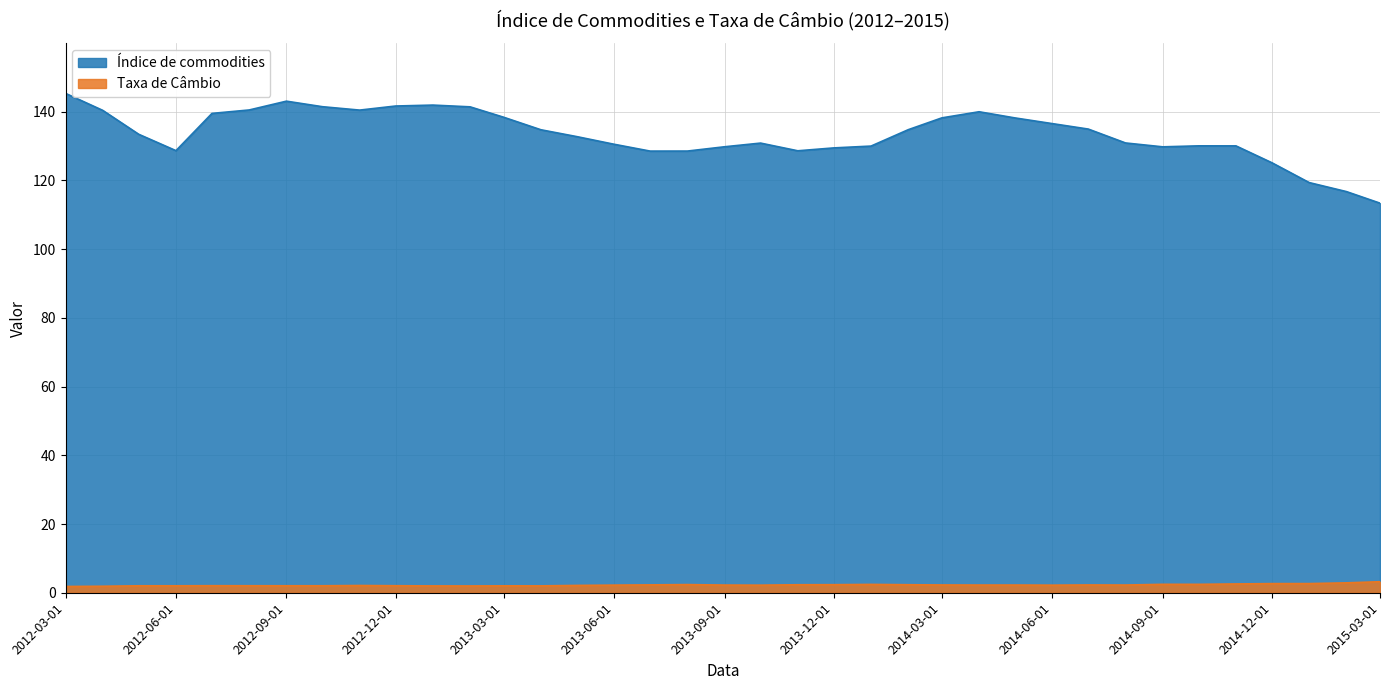

Reading left to right, what are all the values shown in this chart?

Taxa de Câmbio: 2012-03-01=1.8	2012-04-01=1.9	2012-05-01=2.0	2012-06-01=2.0	2012-07-01=2.0	2012-08-01=2.0	2012-09-01=2.0	2012-10-01=2.0	2012-11-01=2.1	2012-12-01=2.0	2013-01-01=2.0	2013-02-01=2.0	2013-03-01=2.0	2013-04-01=2.0	2013-05-01=2.1	2013-06-01=2.2	2013-07-01=2.3	2013-08-01=2.4	2013-09-01=2.2	2013-10-01=2.2	2013-11-01=2.3	2013-12-01=2.3	2014-01-01=2.4	2014-02-01=2.3	2014-03-01=2.3	2014-04-01=2.2	2014-05-01=2.2	2014-06-01=2.2	2014-07-01=2.3	2014-08-01=2.2	2014-09-01=2.5	2014-10-01=2.4	2014-11-01=2.6	2014-12-01=2.7	2015-01-01=2.7	2015-02-01=2.9	2015-03-01=3.2
Índice de commodities: 2012-03-01=145.3	2012-04-01=140.4	2012-05-01=133.4	2012-06-01=128.7	2012-07-01=139.5	2012-08-01=140.5	2012-09-01=143.1	2012-10-01=141.4	2012-11-01=140.4	2012-12-01=141.6	2013-01-01=141.9	2013-02-01=141.4	2013-03-01=138.4	2013-04-01=134.7	2013-05-01=132.7	2013-06-01=130.5	2013-07-01=128.5	2013-08-01=128.5	2013-09-01=129.8	2013-10-01=130.8	2013-11-01=128.6	2013-12-01=129.4	2014-01-01=130.0	2014-02-01=134.8	2014-03-01=138.2	2014-04-01=140.0	2014-05-01=138.2	2014-06-01=136.5	2014-07-01=134.9	2014-08-01=130.9	2014-09-01=129.8	2014-10-01=130.1	2014-11-01=130.0	2014-12-01=125.1	2015-01-01=119.4	2015-02-01=116.7	2015-03-01=113.4